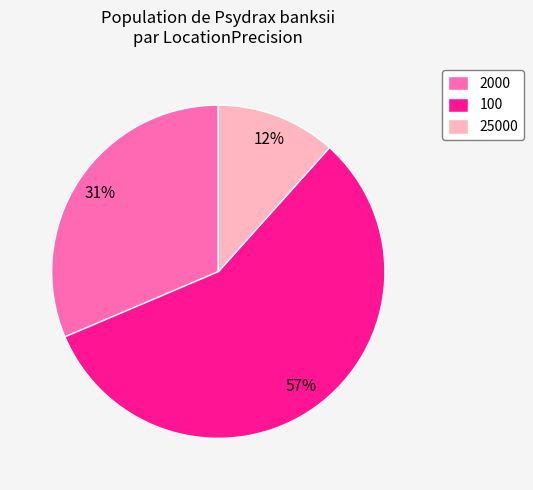

Do 2000 and 25000 together represent more than half of the pie?

No